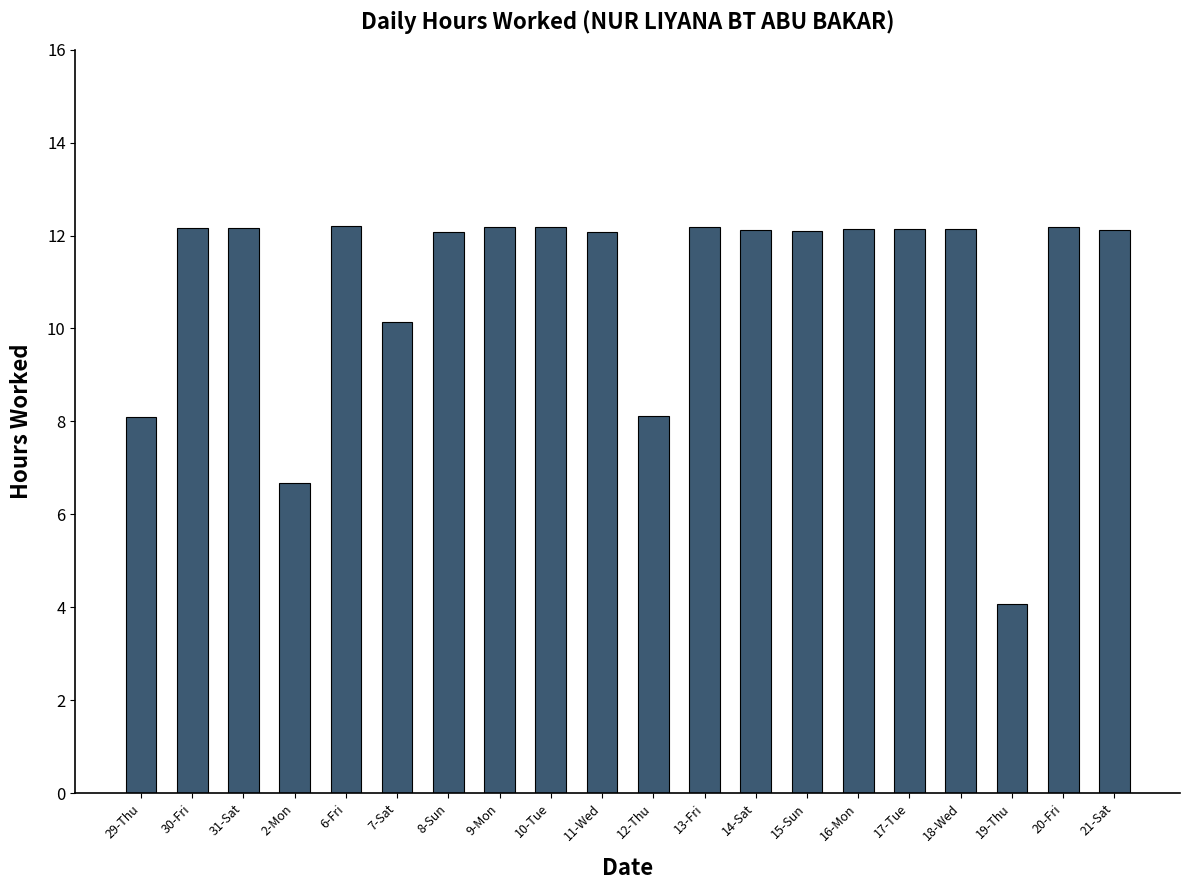

How many bars are there in total?

20